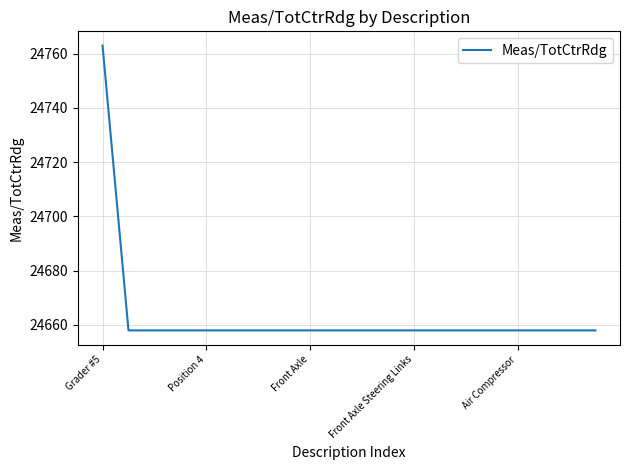

Reading right to left, what are all the values shown in this chart?

24658	24658	24658	24658	24658	24658	24658	24658	24658	24658	24658	24658	24658	24658	24658	24658	24658	24658	24658	24763